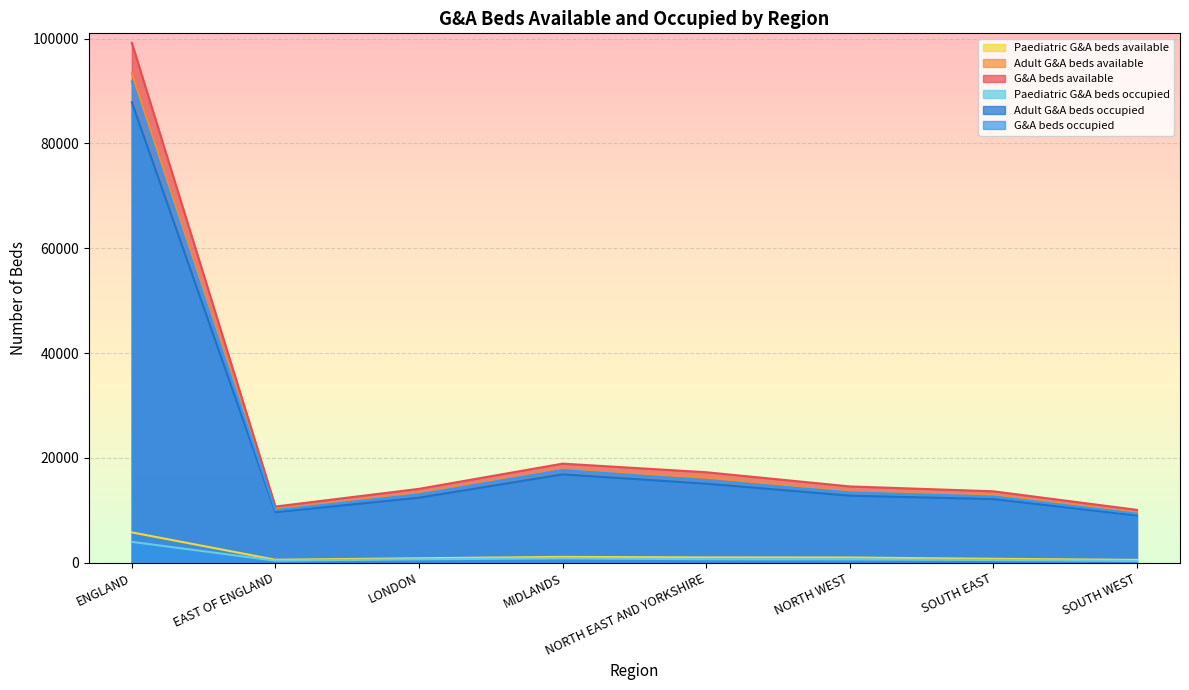

Does the chart display data point markers on the line(s)?

No